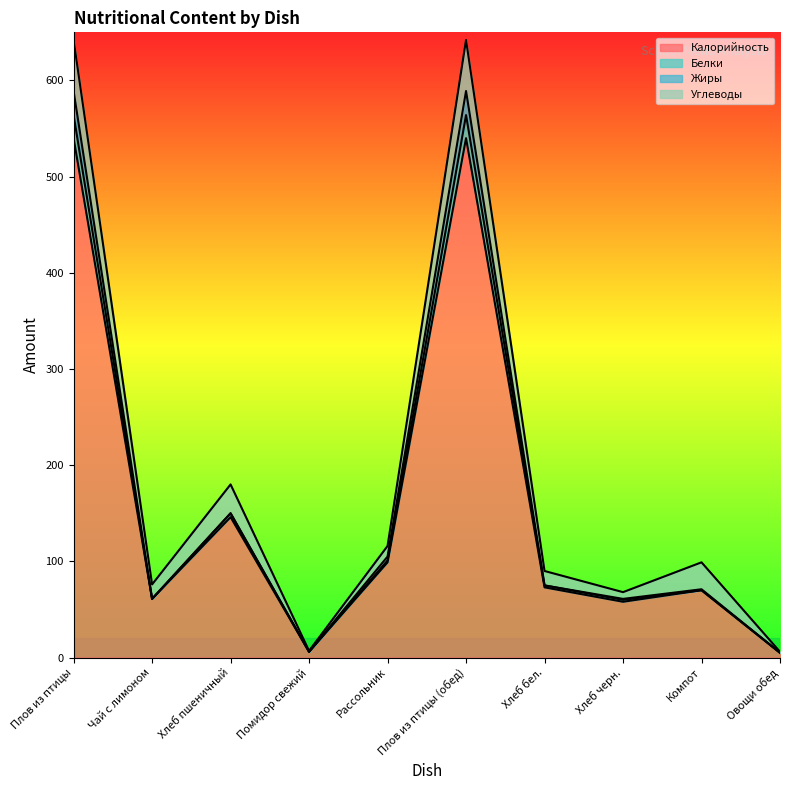

How many lines are shown in the chart?

4